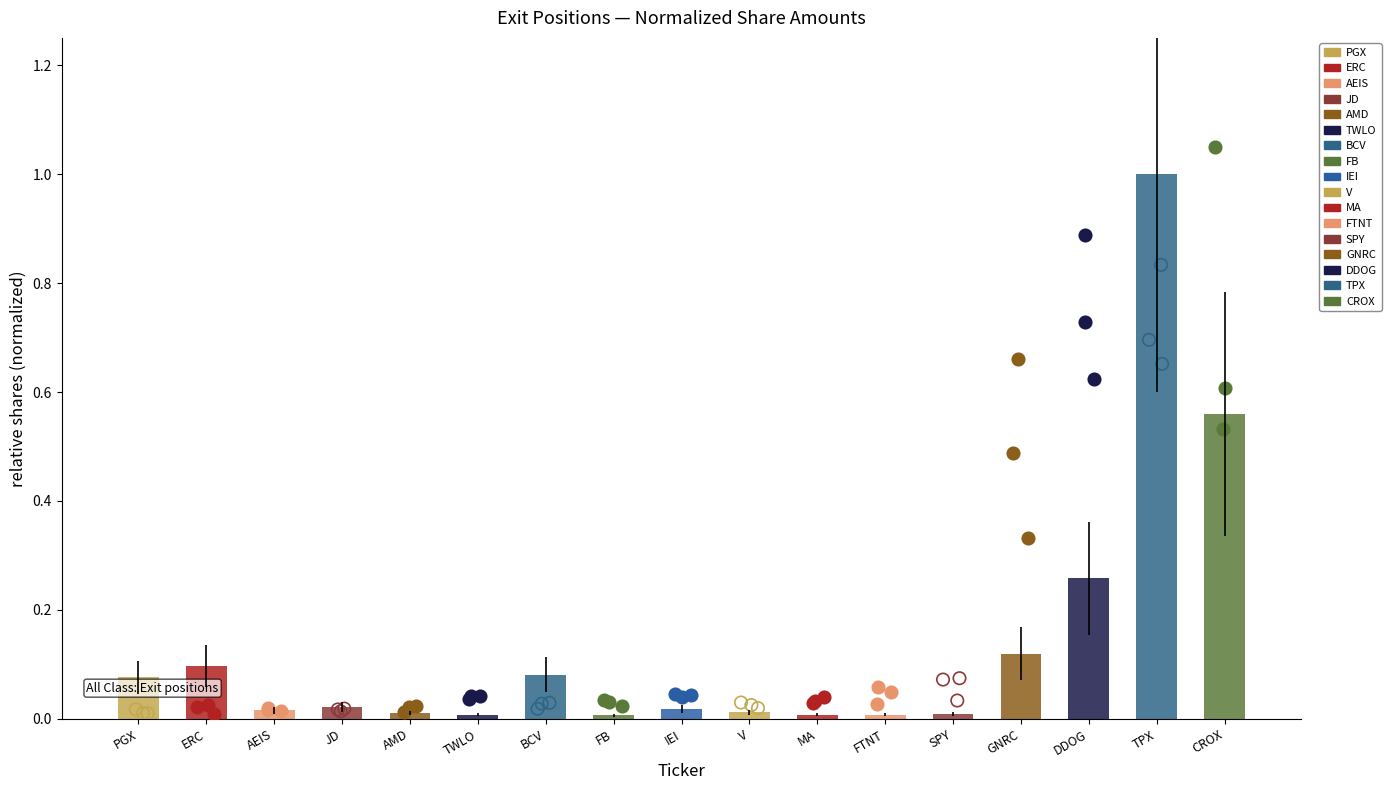

Between TWLO and FB, which is larger?

TWLO